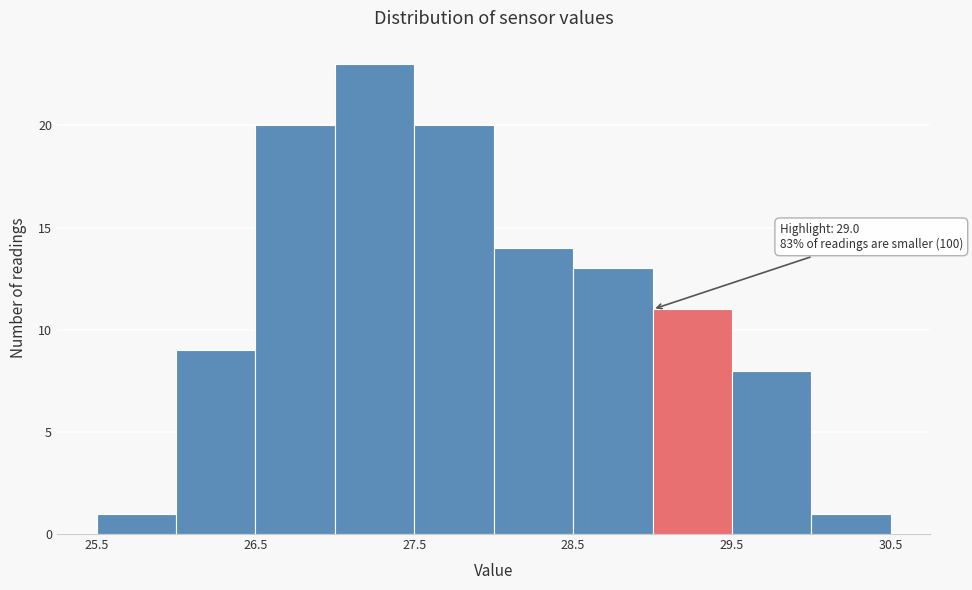

Over which range of the x-axis is the bar tallest?

27.0 to 27.5